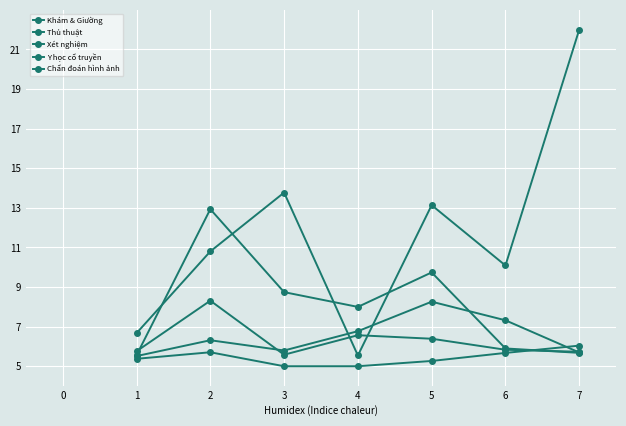

True or false: Thủ thuật and Xét nghiệm intersect in this chart.

False